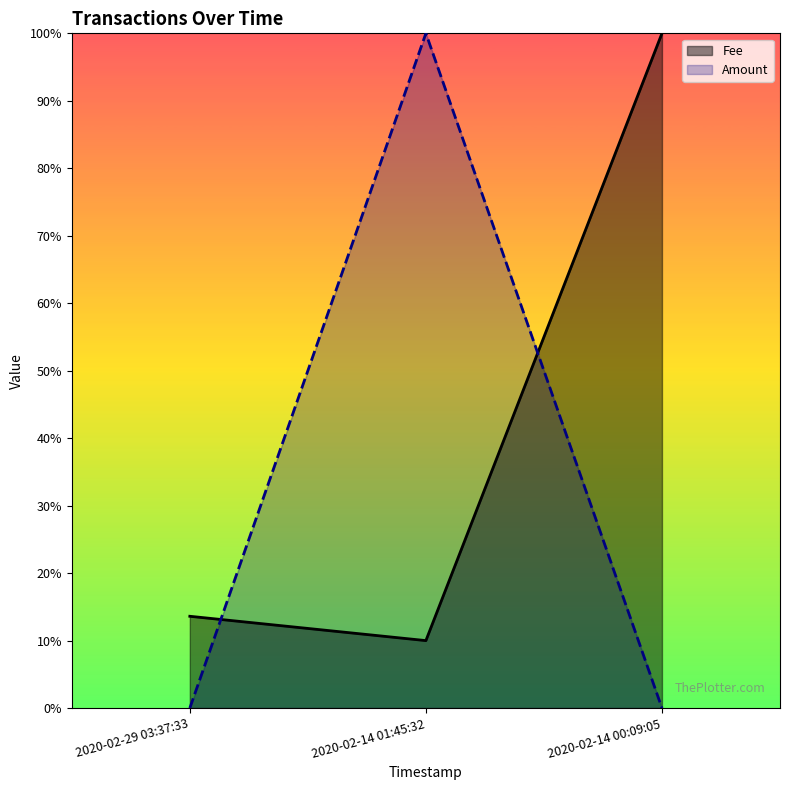

Rank the series by their maximum value, from highest to lowest.

Fee, Amount